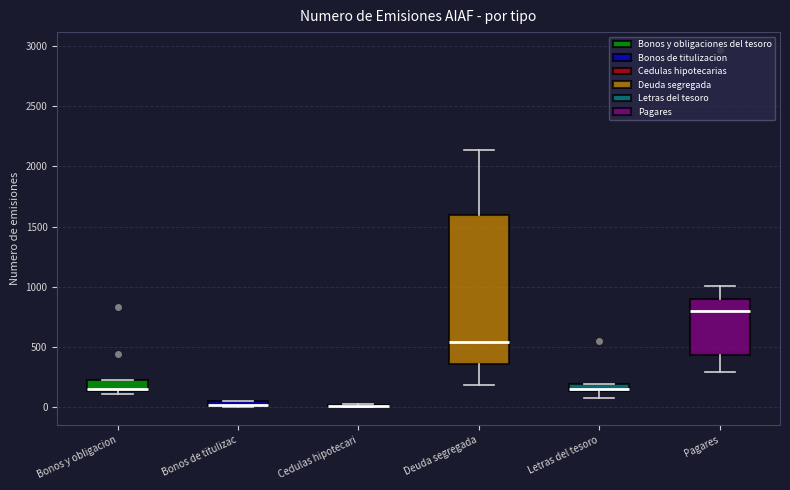

Where does the median line of the box for Deuda segregada sit on the y-axis? The values are not printed on the chart, so give them approximately, as read against the axis.

550